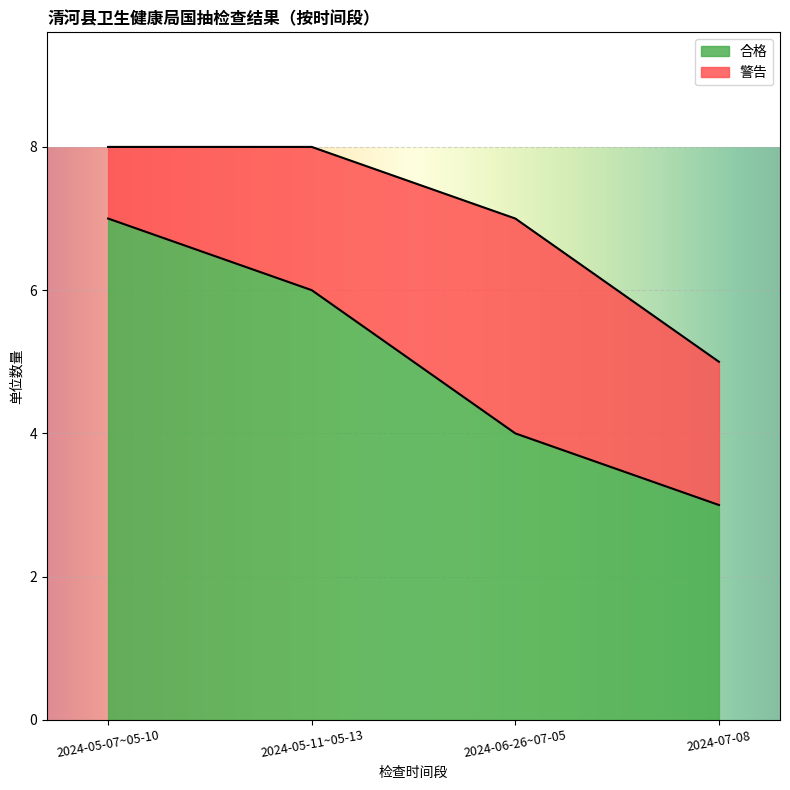

Which category has the lowest value across all series?

2024-07-08